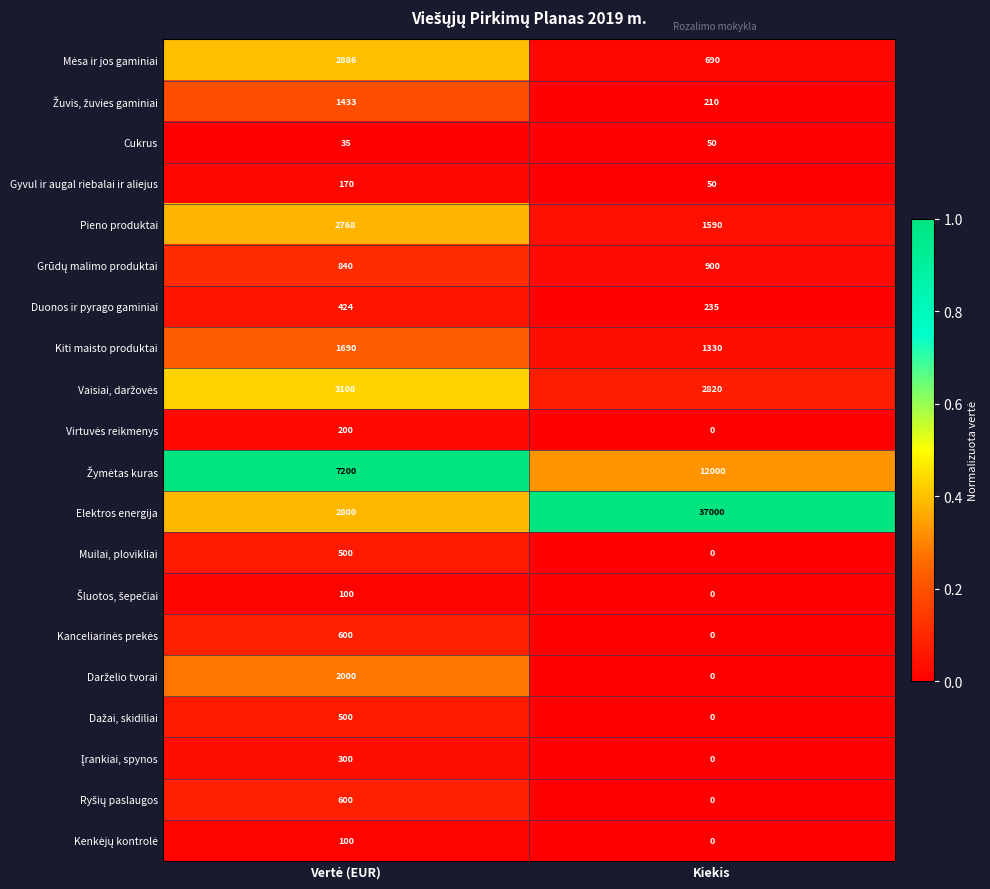

The Muilai, plovikliai series shows 0 at Kiekis. True or false?

True